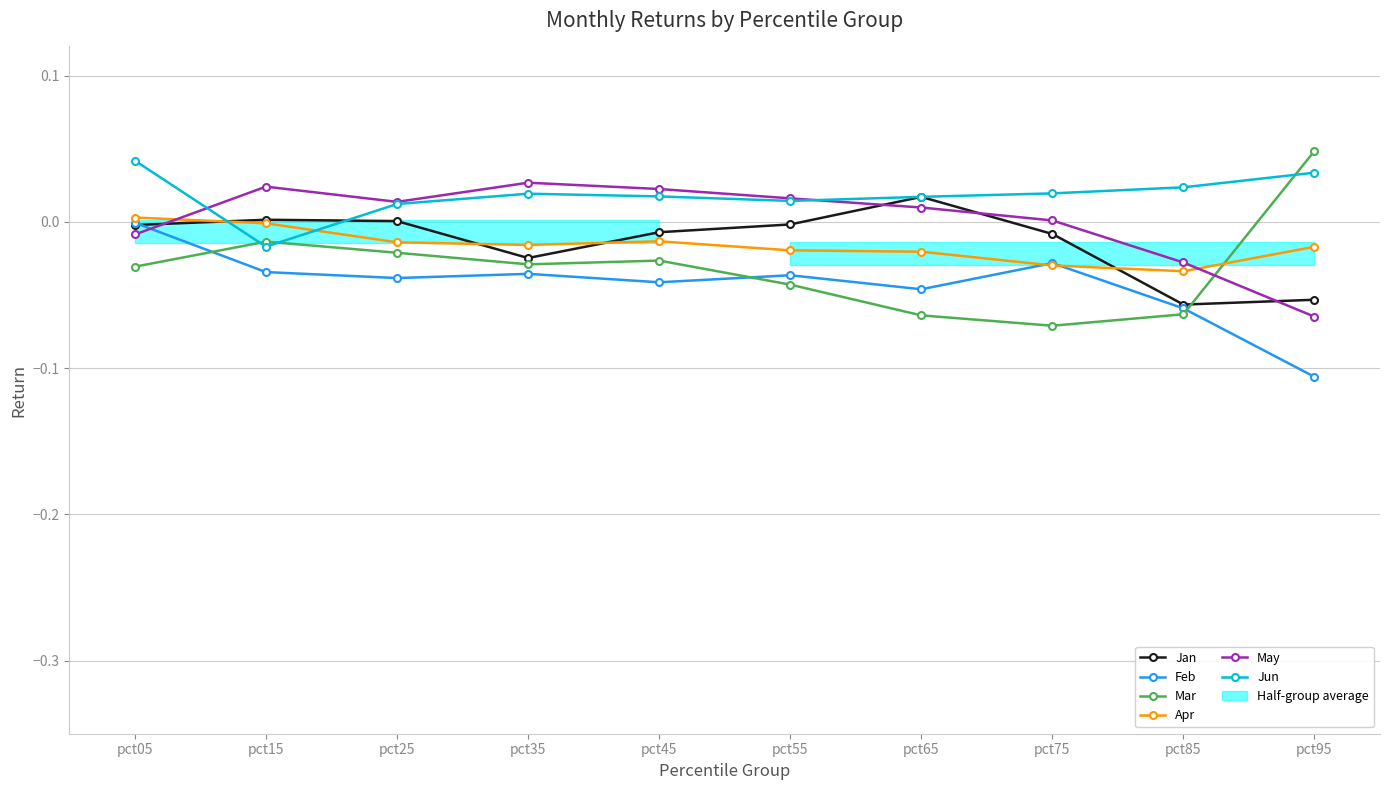

Reading right to left, what are all the values shown in this chart?

Jan: -0.1	-0.1	-0.0	0.0	-0.0	-0.0	-0.0	0.0	0.0	-0.0
Feb: -0.1	-0.1	-0.0	-0.0	-0.0	-0.0	-0.0	-0.0	-0.0	-0.0
Mar: 0.0	-0.1	-0.1	-0.1	-0.0	-0.0	-0.0	-0.0	-0.0	-0.0
Apr: -0.0	-0.0	-0.0	-0.0	-0.0	-0.0	-0.0	-0.0	-0.0	0.0
May: -0.1	-0.0	0.0	0.0	0.0	0.0	0.0	0.0	0.0	-0.0
Jun: 0.0	0.0	0.0	0.0	0.0	0.0	0.0	0.0	-0.0	0.0